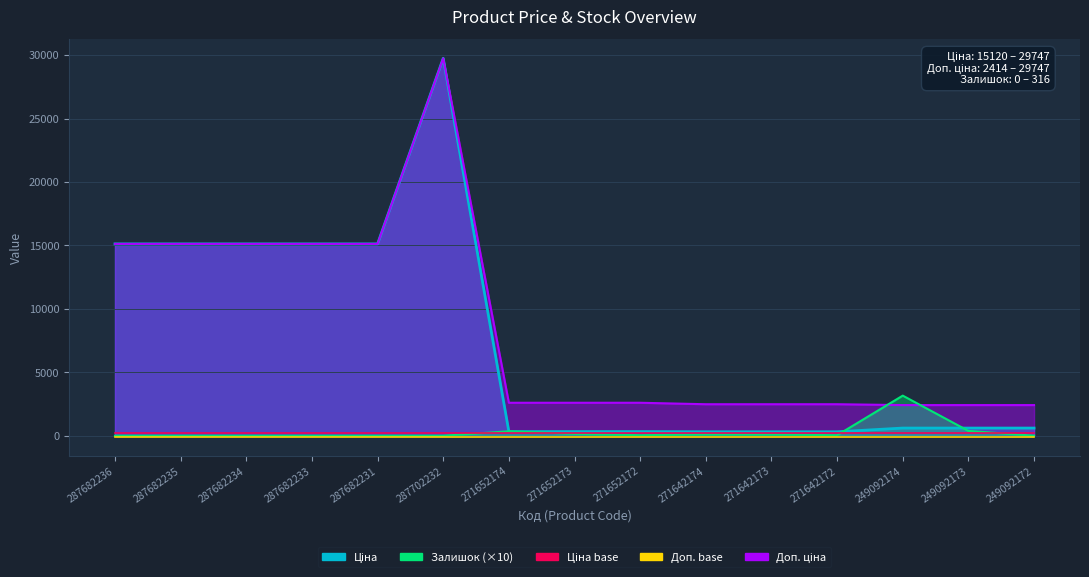

True or false: Ціна base and Доп. base intersect in this chart.

False